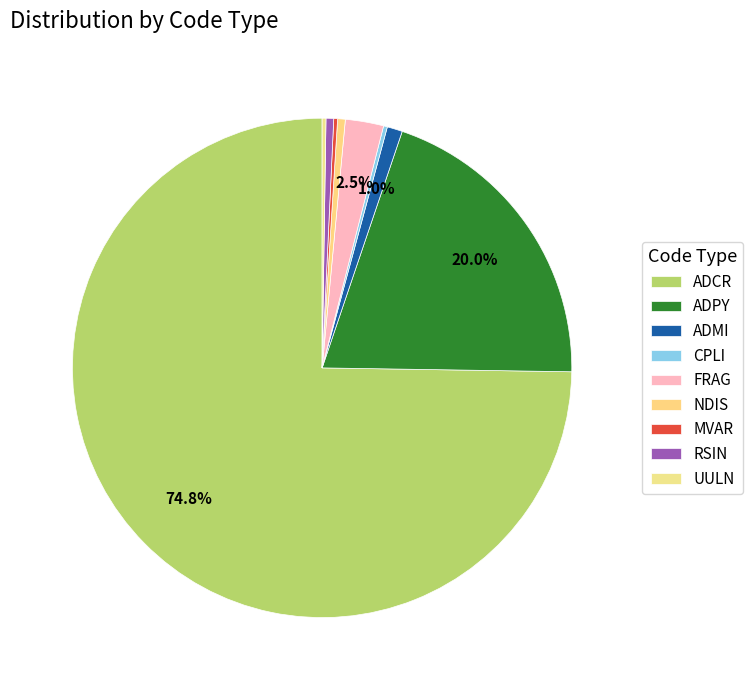

Count the number of slices in the pie.

9